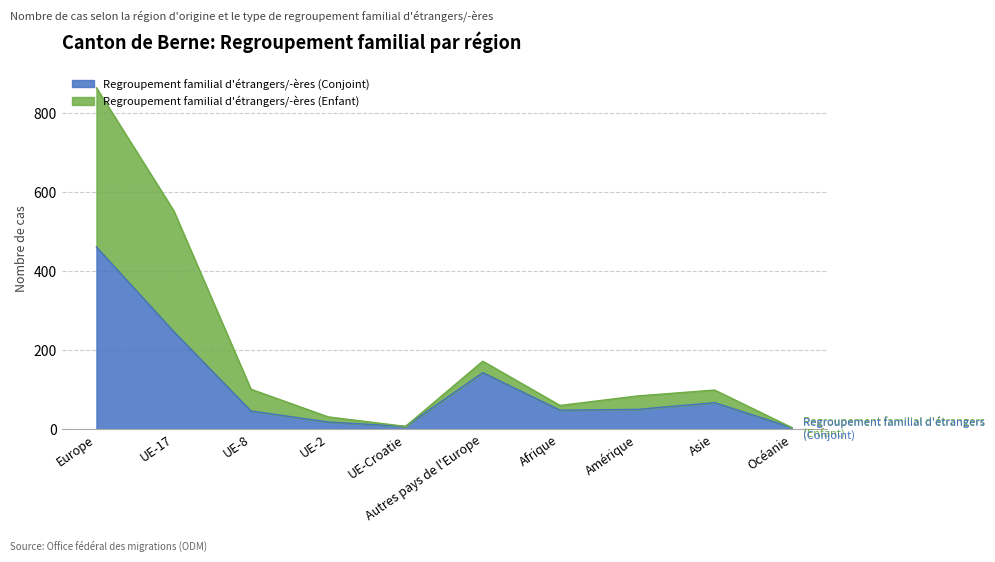

The Regroupement familial d'étrangers/-ères (Conjoint) series shows 4 at Océanie. True or false?

True